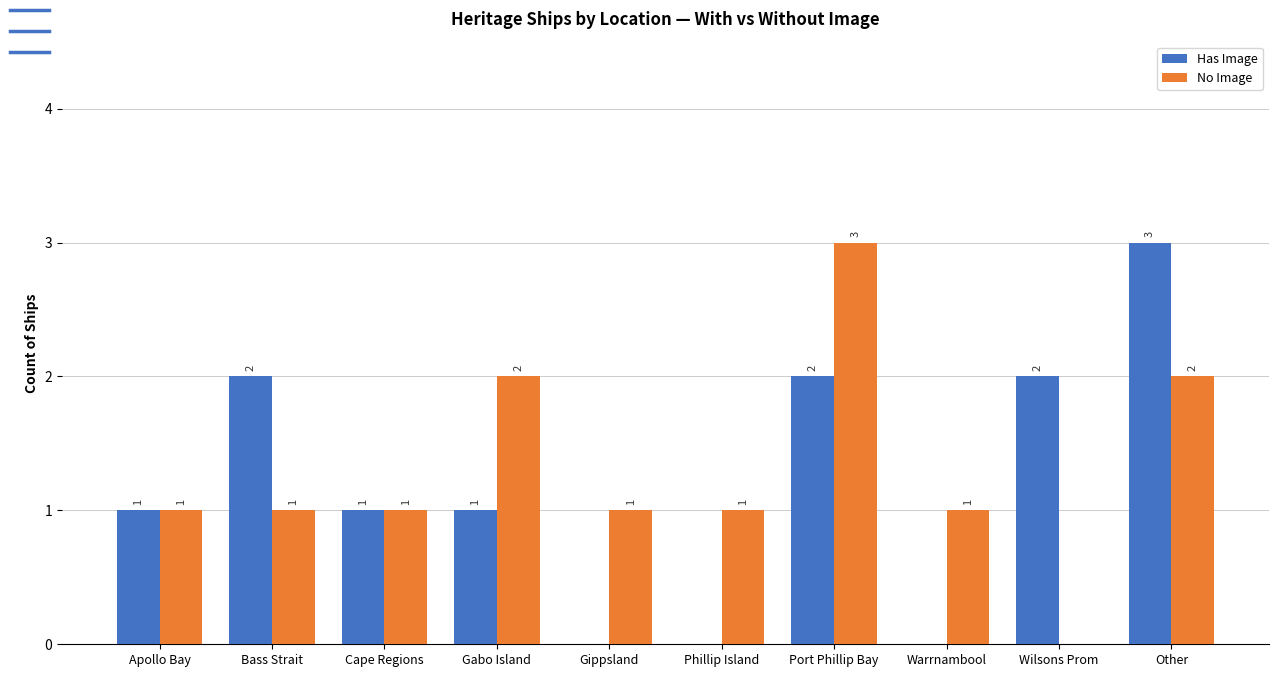

The value of No Image at Other is 0. True or false?

False